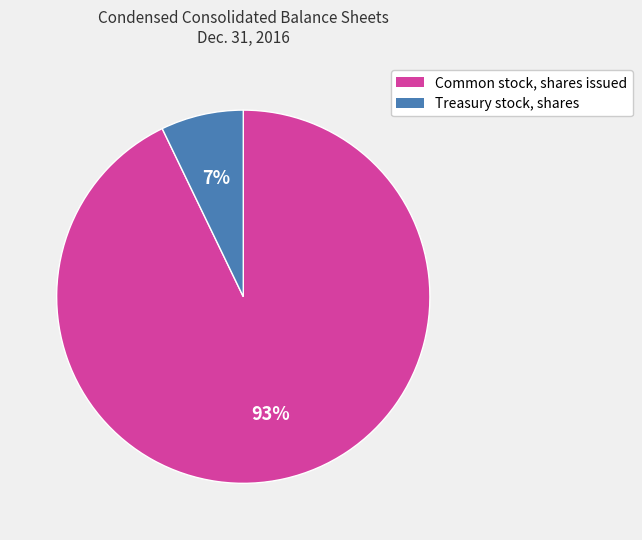

Combined, do Common stock, shares issued and Treasury stock, shares account for over 50%?

Yes